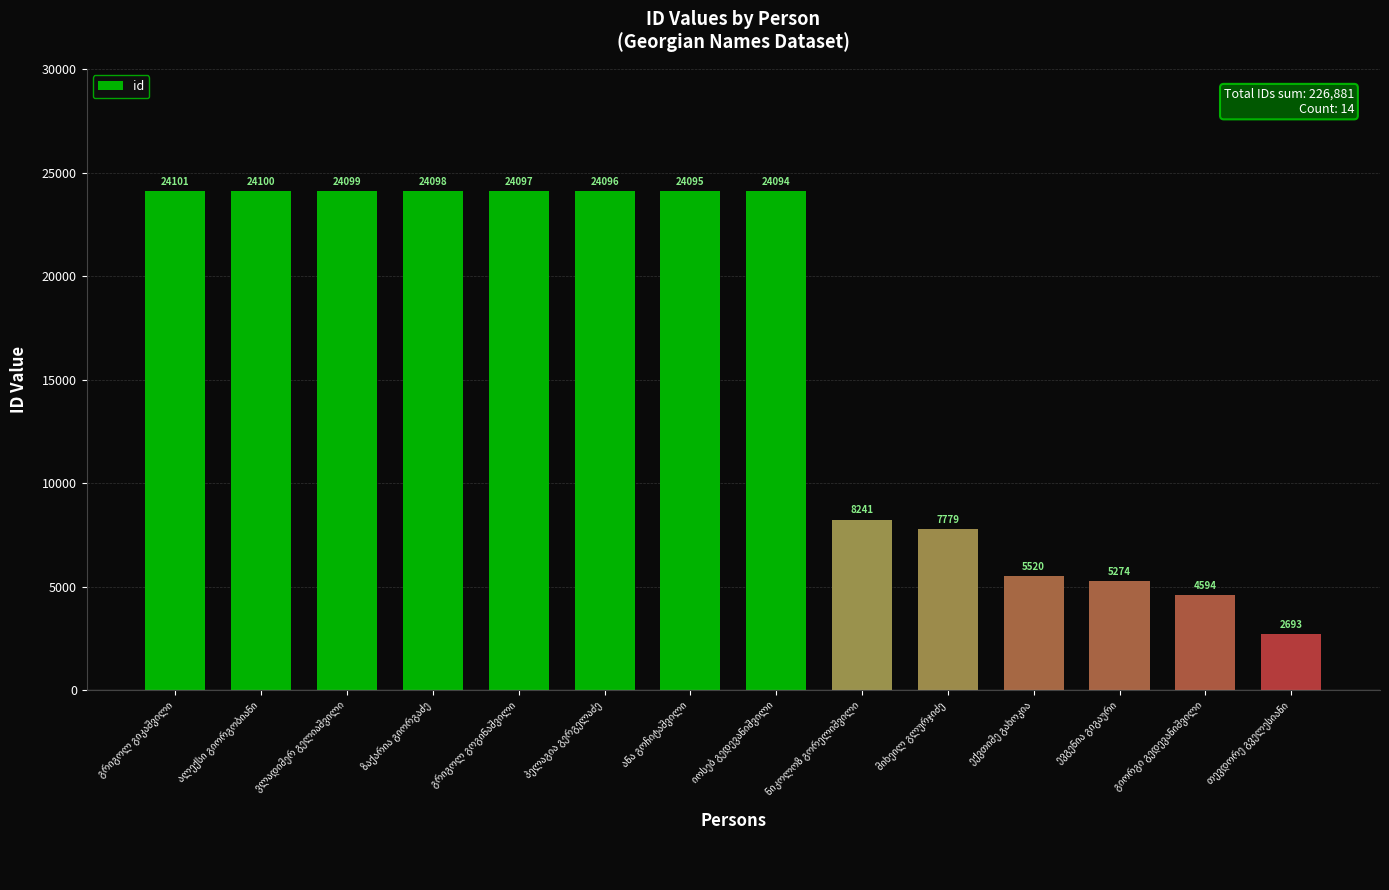

What is the maximum value shown in the chart?

24101